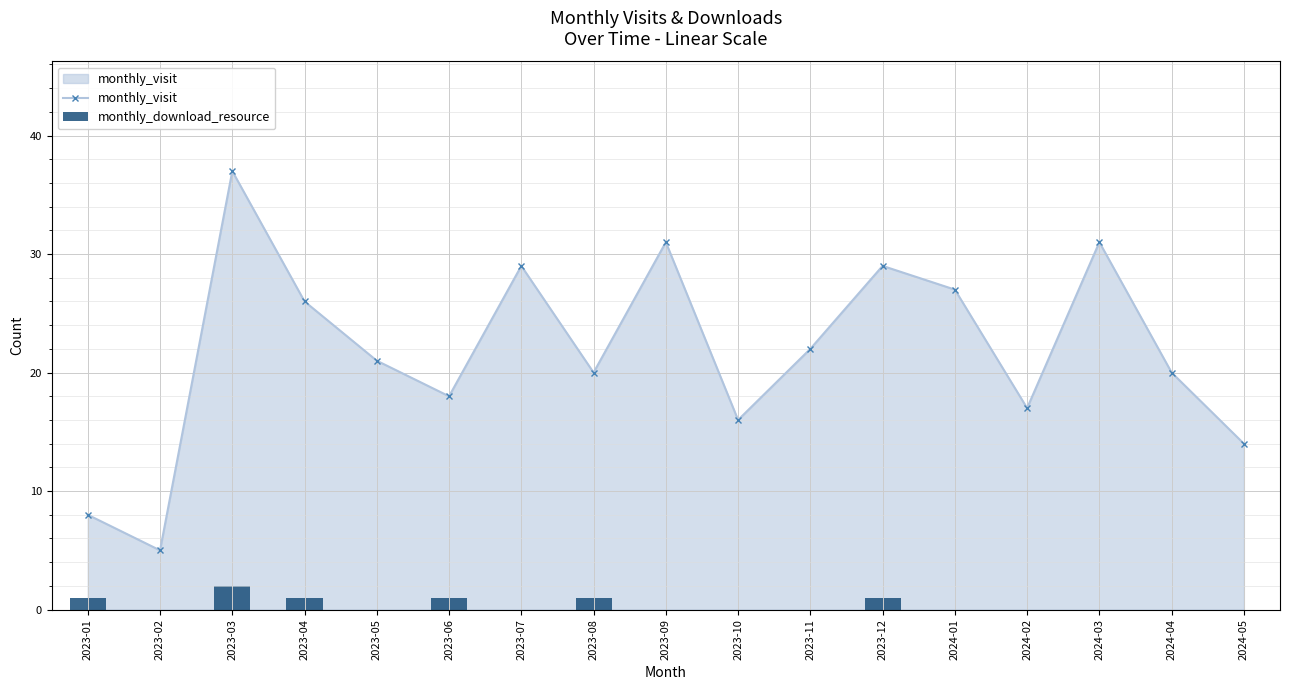

True or false: monthly_visit has a value of 8 at 2023-10.

False